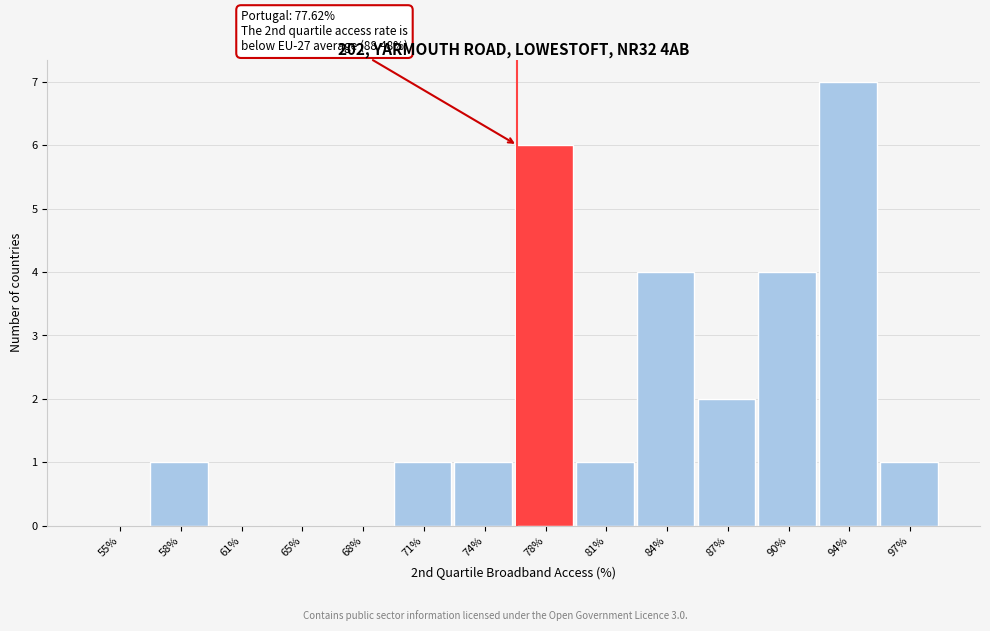

Reading left to right, what are all the values shown in this chart?

55%=0	58%=1	61%=0	65%=0	68%=0	71%=1	74%=1	78%=6	81%=1	84%=4	87%=2	90%=4	94%=7	97%=1